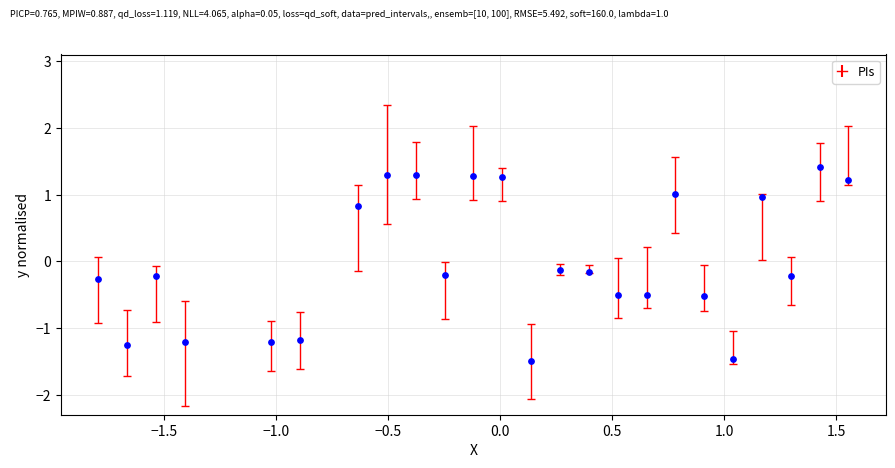

What is the range of Y values (max minus min)?

2.9